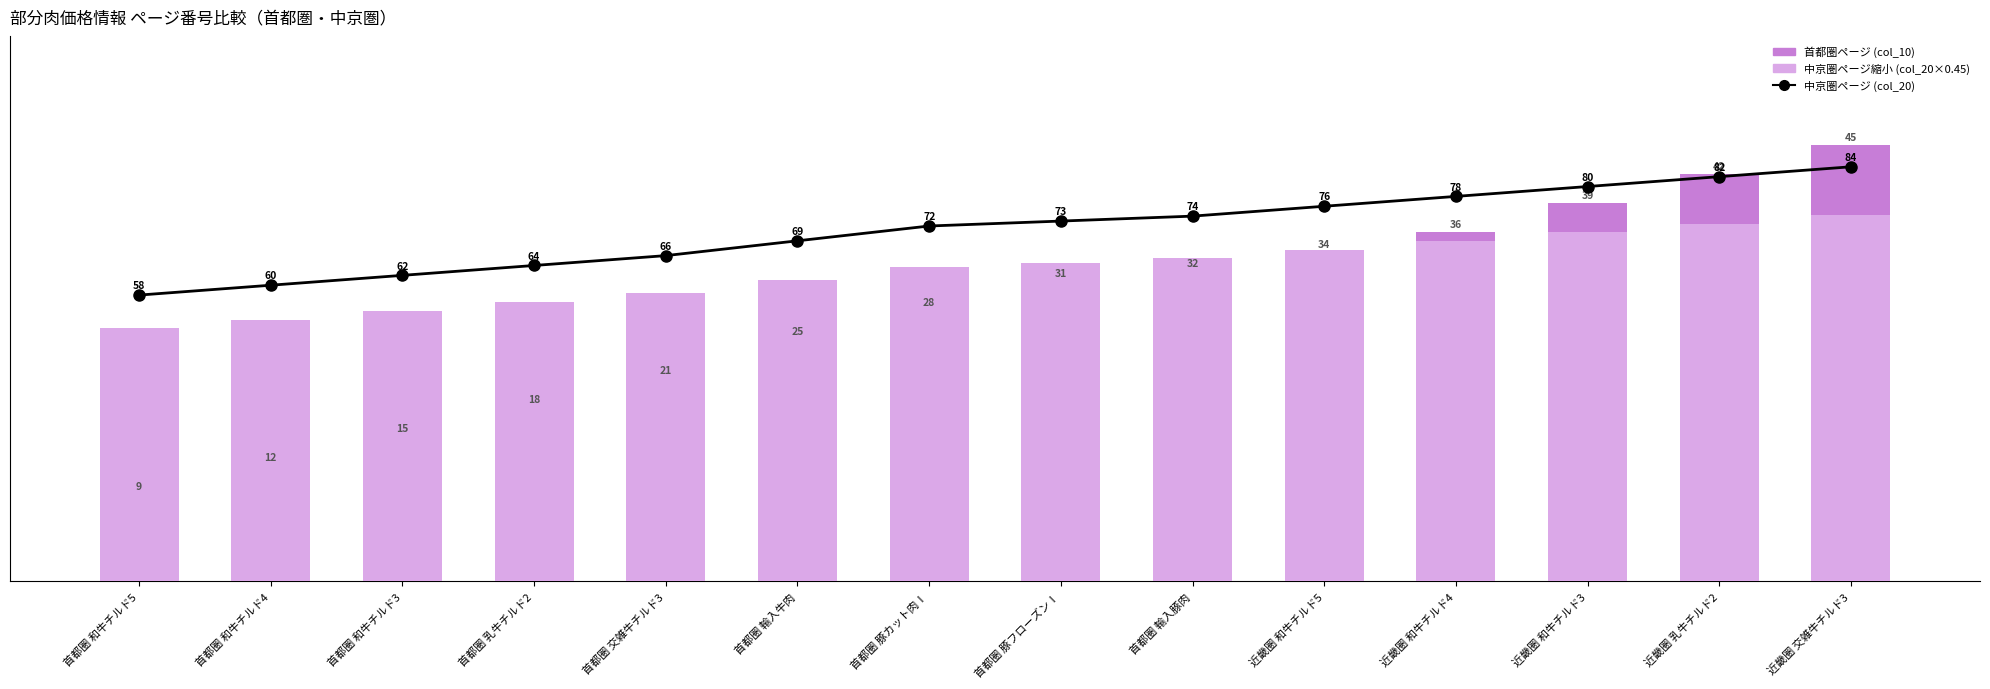

What position from the right is 近畿圏 和牛チルド5?

5